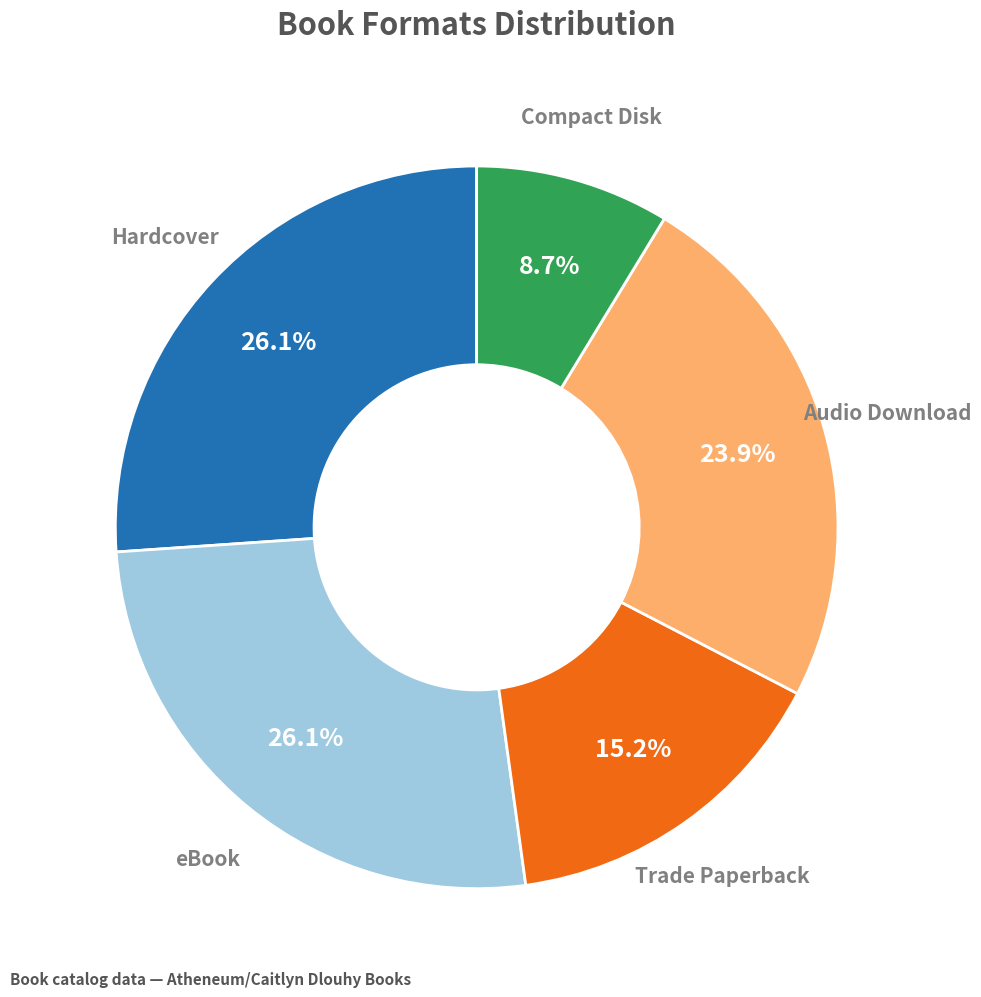

Is there a majority slice in this chart?

No